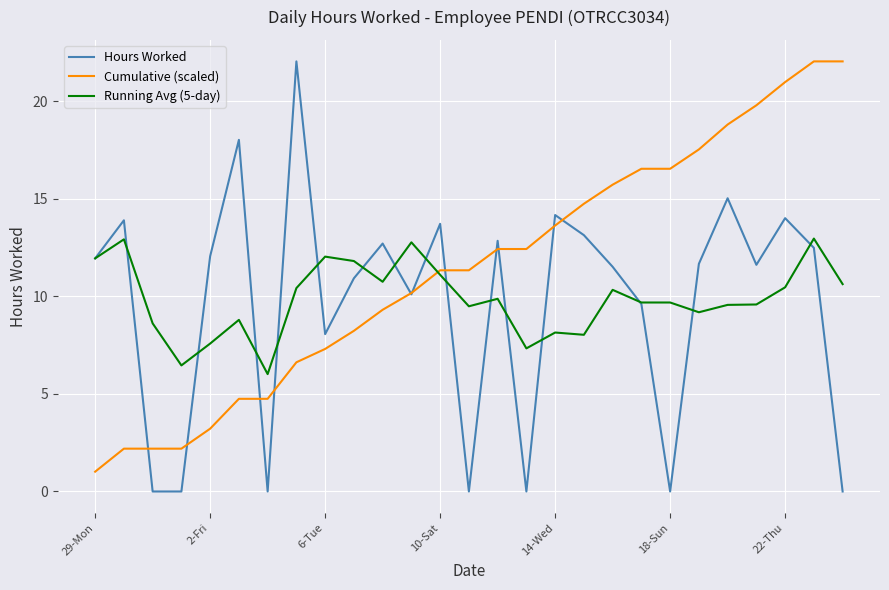

What is the maximum value shown in the chart?

22.0